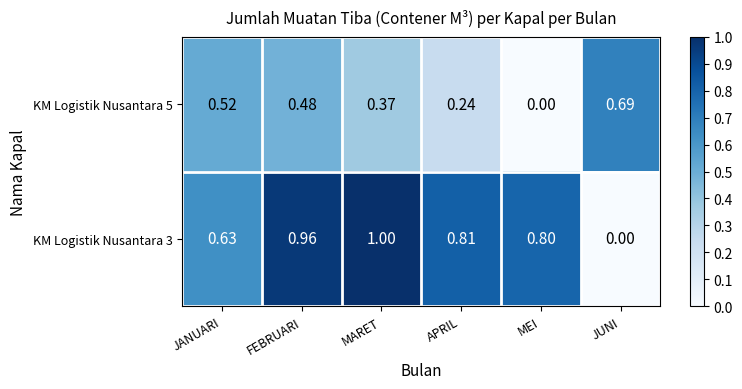

Which series has the widest spread of values?

KM Logistik Nusantara 3